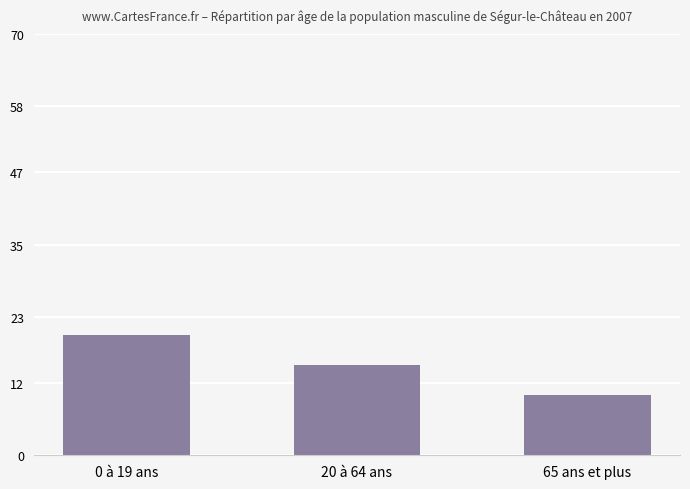

What is the label of the 1st bar from the right?

65 ans et plus